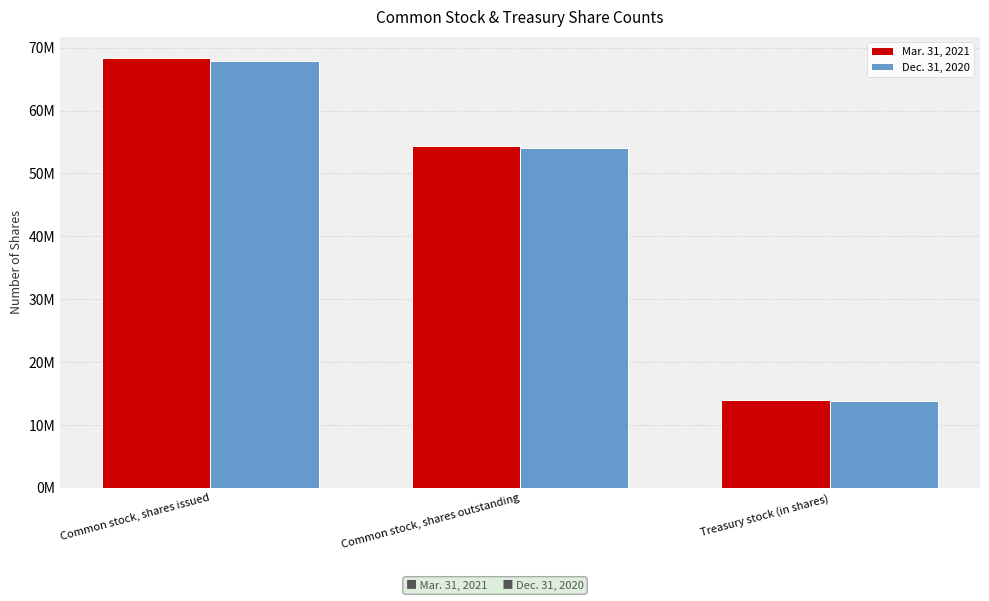

What are all the series names shown in the legend?

Mar. 31, 2021, Dec. 31, 2020